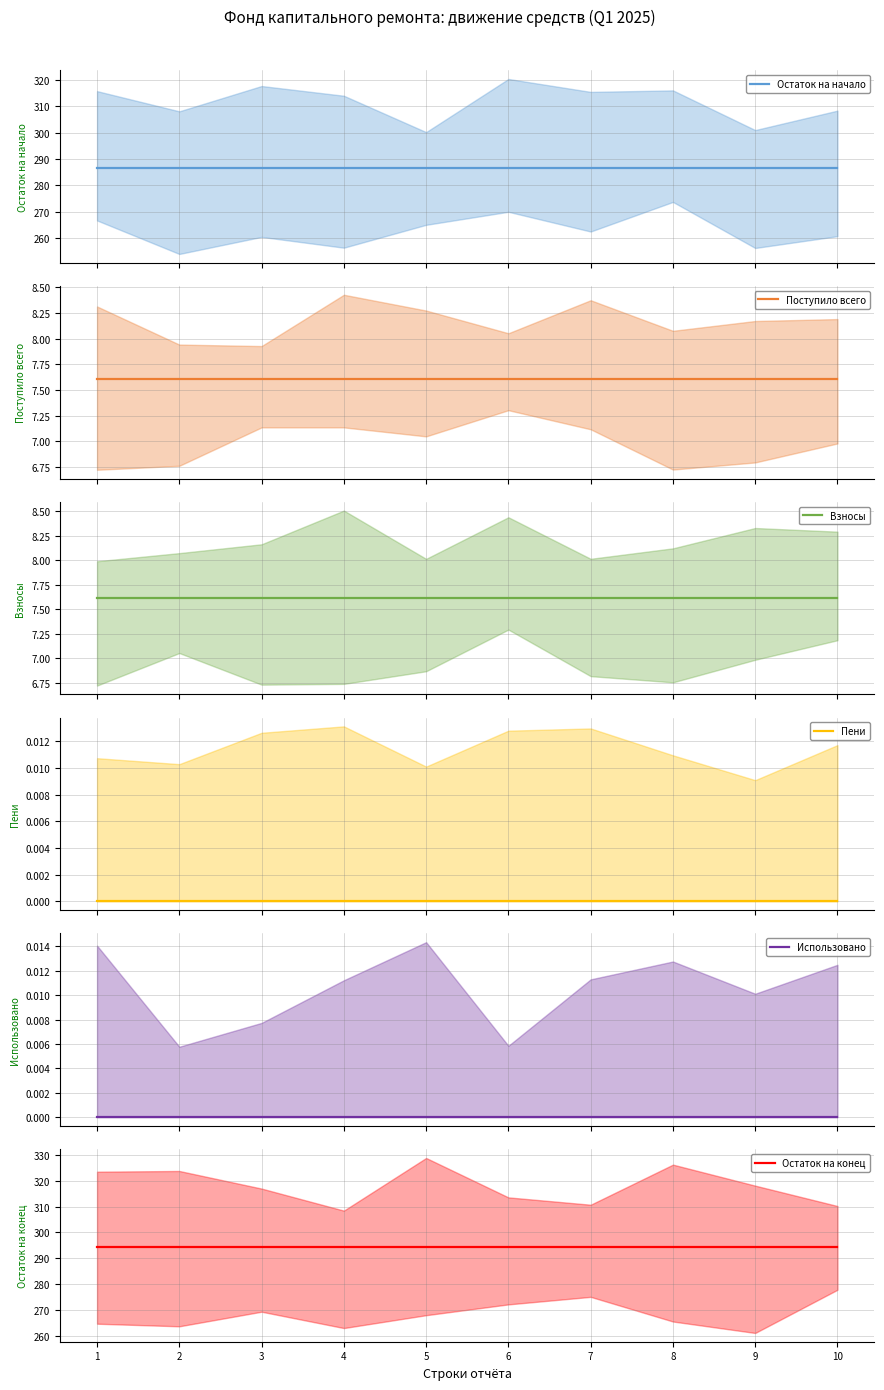

How many categories are shown in the chart?

10